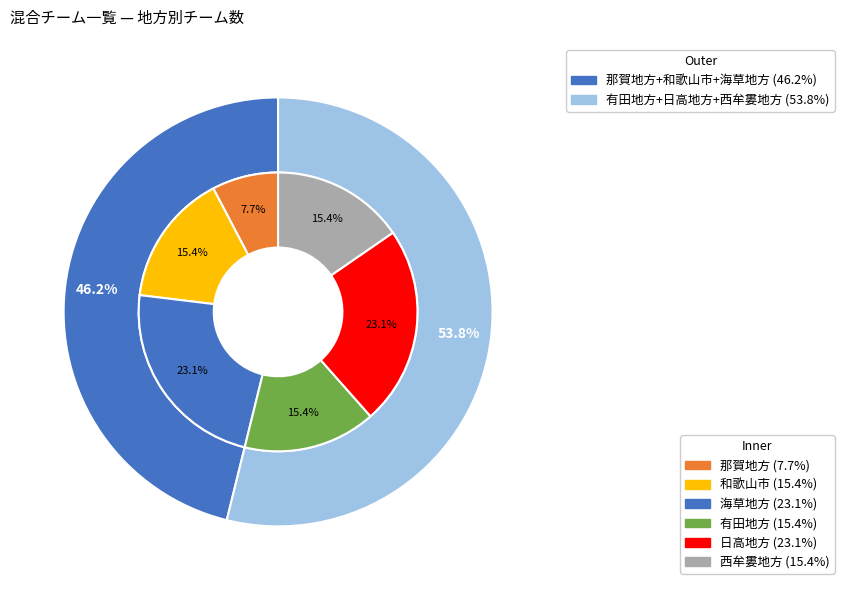

Do 西牟婁地方 and 海草地方 together represent more than half of the pie?

No